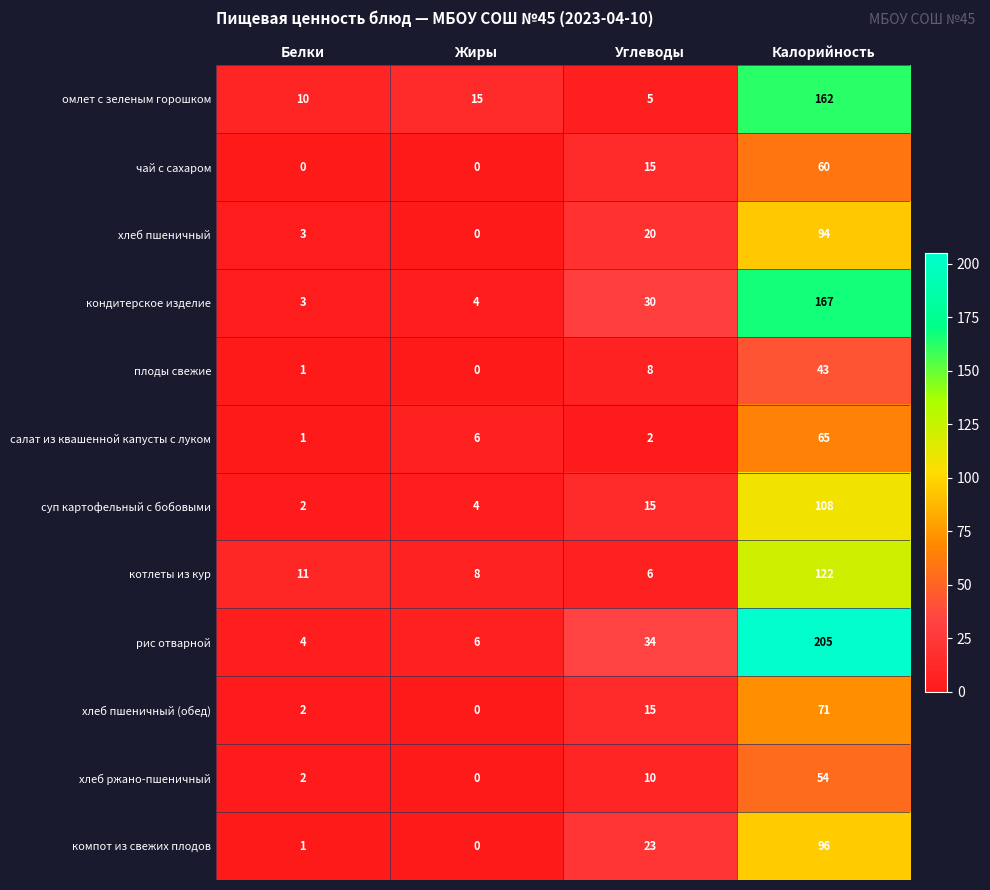

What is the difference between the highest and lowest values at Углеводы?

32